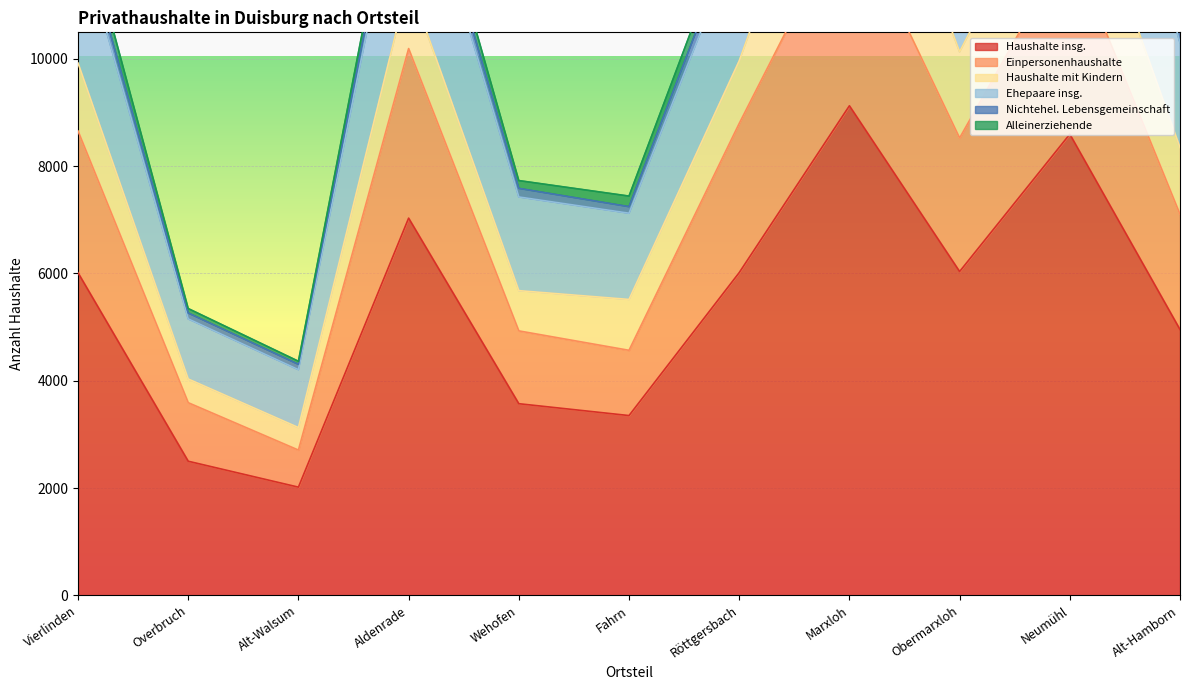

At which category is the sum across all series the highest?

Marxloh